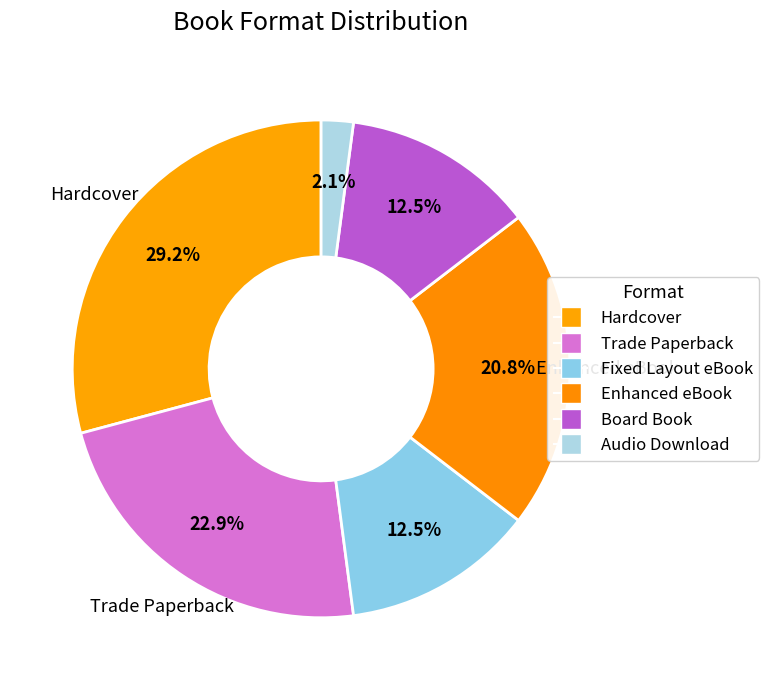

How many slices are in this pie chart?

6